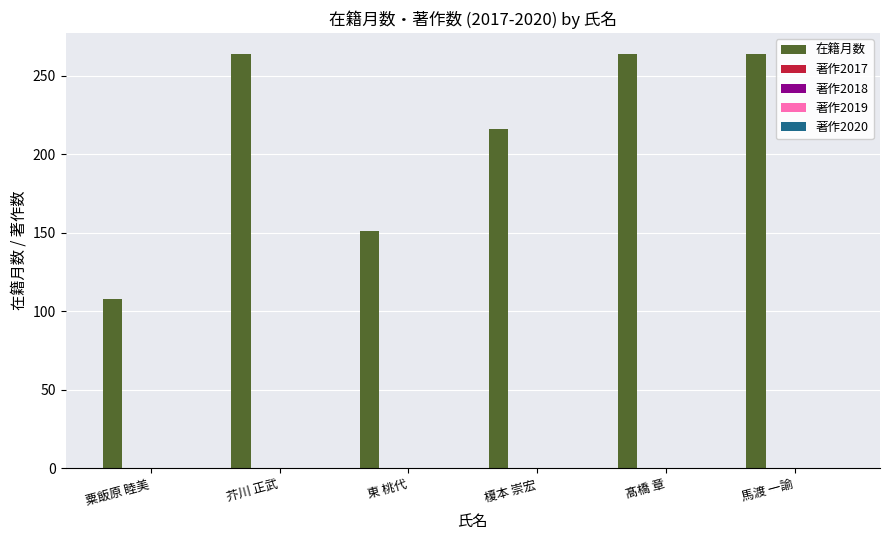

Reading left to right, extract all data points from this chart.

108	264	151	216	264	264